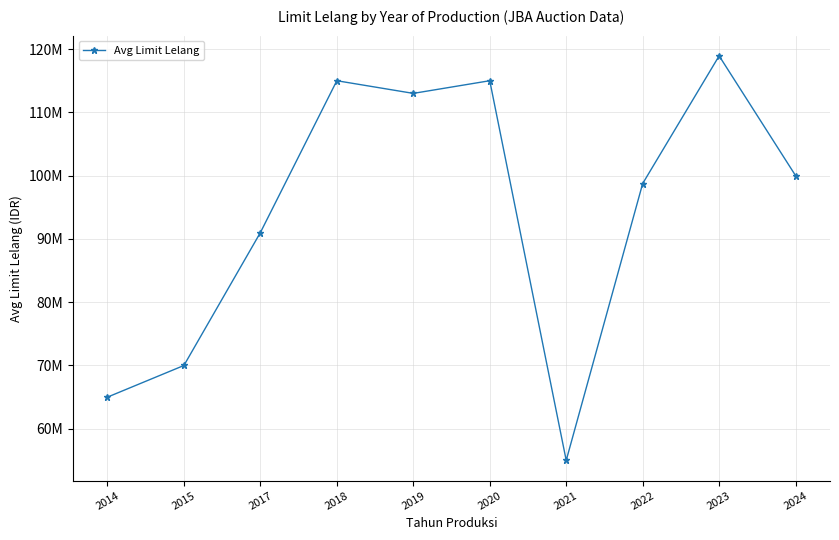

What is the ratio of the value at 2017 to the value at 2019?

0.8